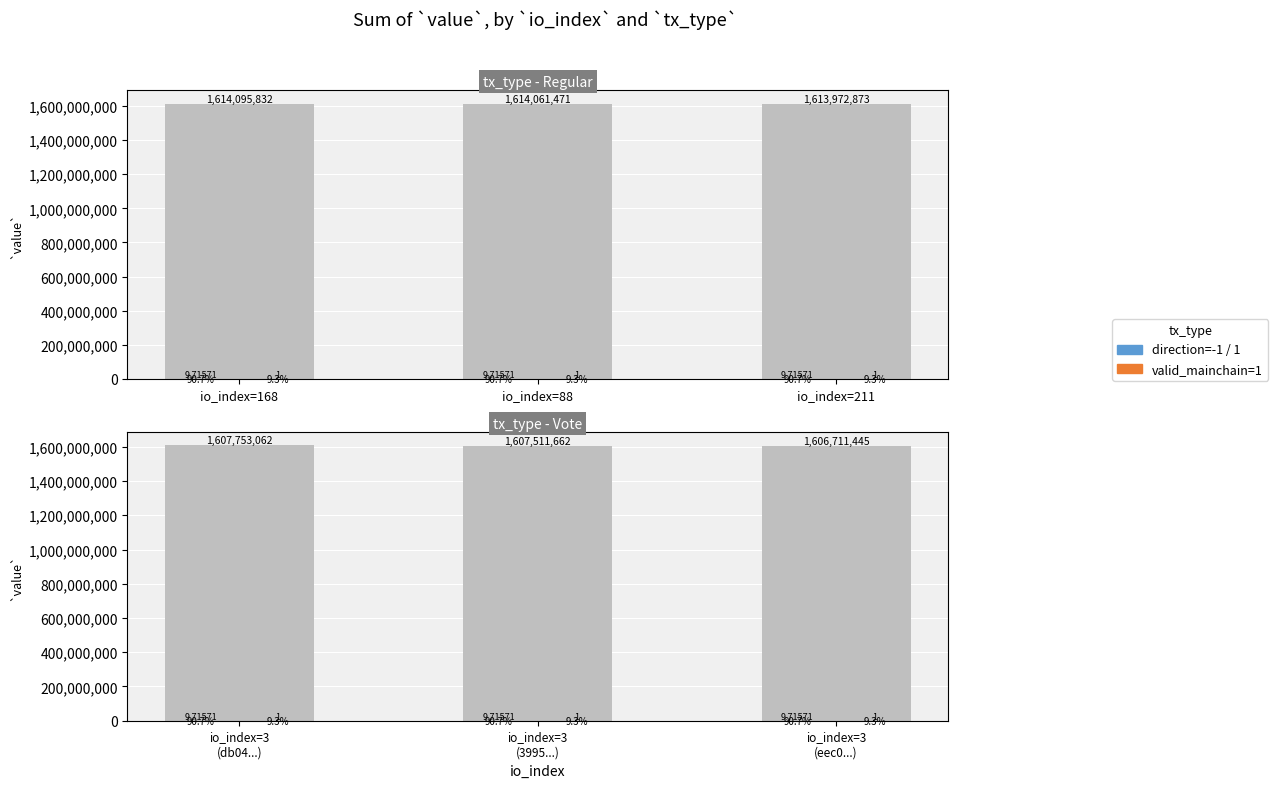

Is it true that direction=-1 equals 3.7 at io_index=211?

False